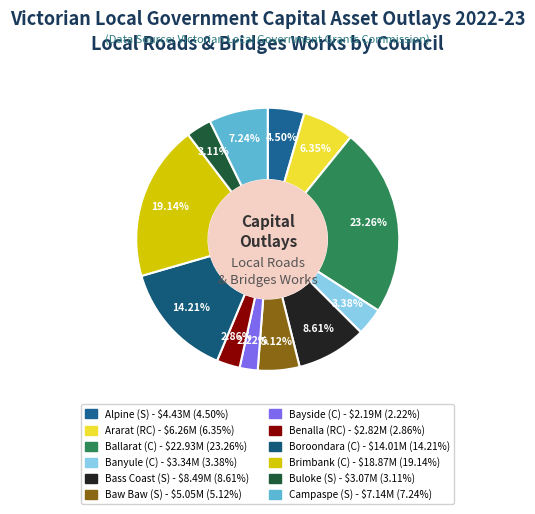

To the nearest percent, what is the average slice percentage?

8%